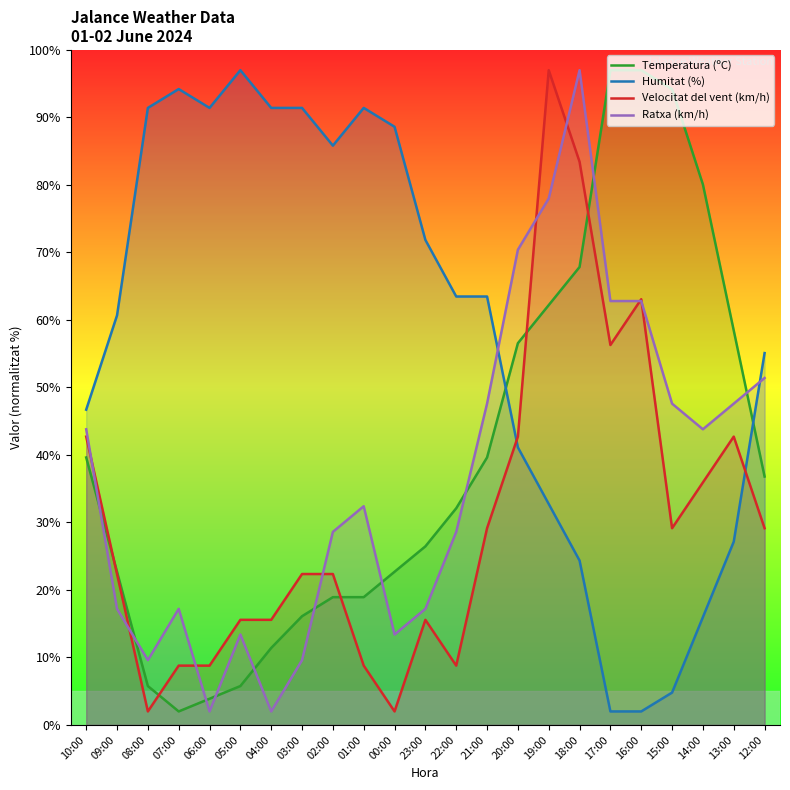

In Humitat (%), how many points are lower than both neighbors (excluding endpoints)?

2